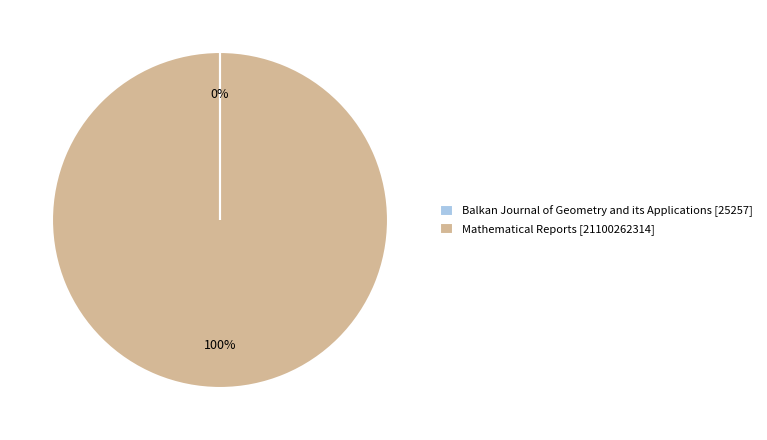

True or false: Mathematical Reports [21100262314] accounts for 91% of the total.

False